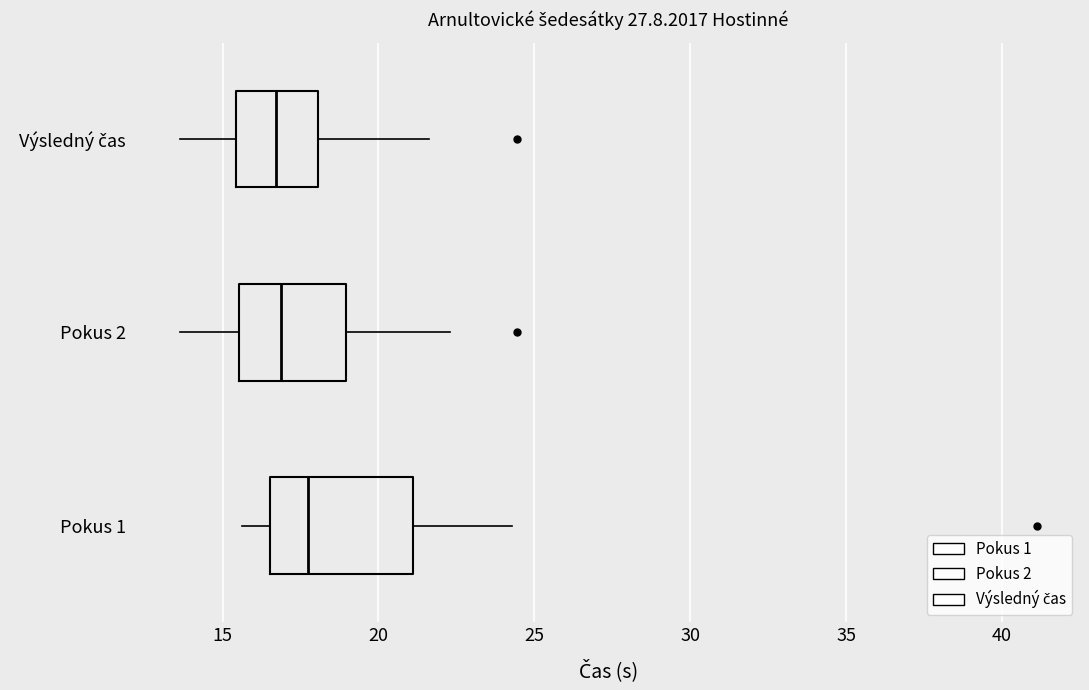

Which box is the widest, from its left edge to its right edge?

Pokus 1